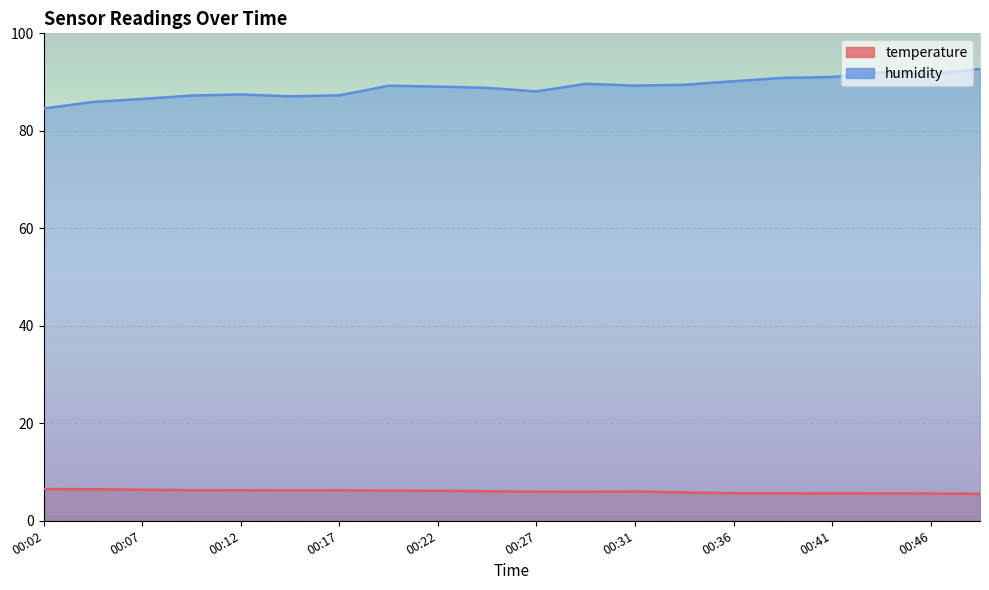

In temperature, how many points are lower than both neighbors (excluding endpoints)?

2